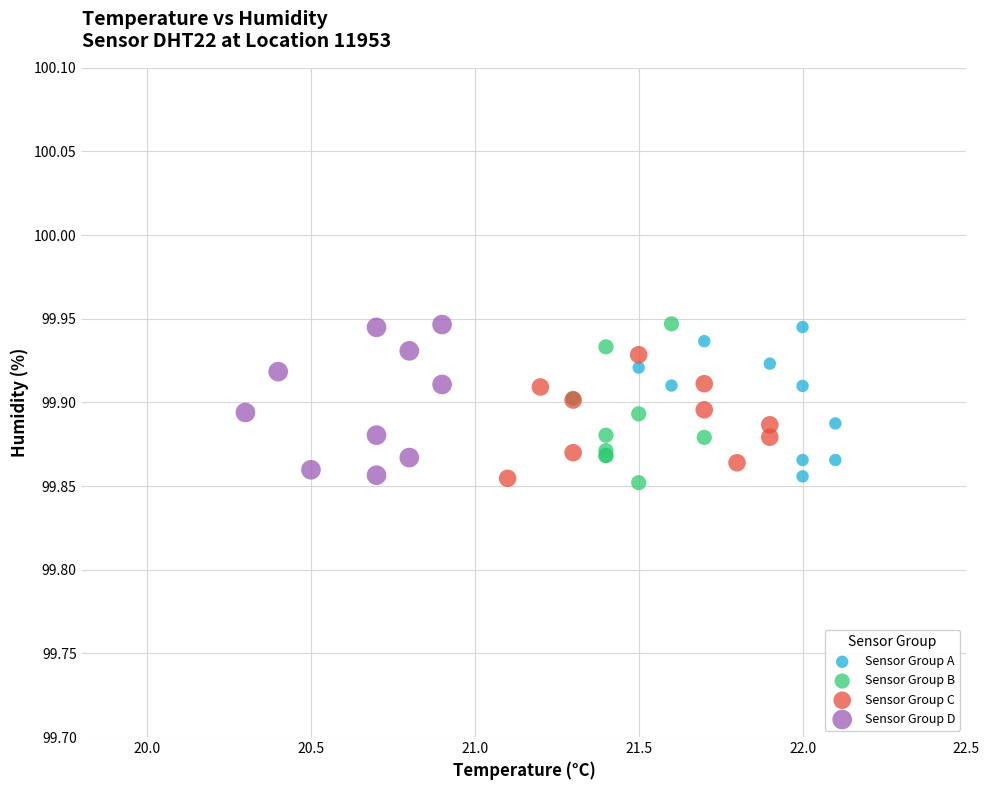

Which series has the largest Y range (max minus min)?

Sensor Group B